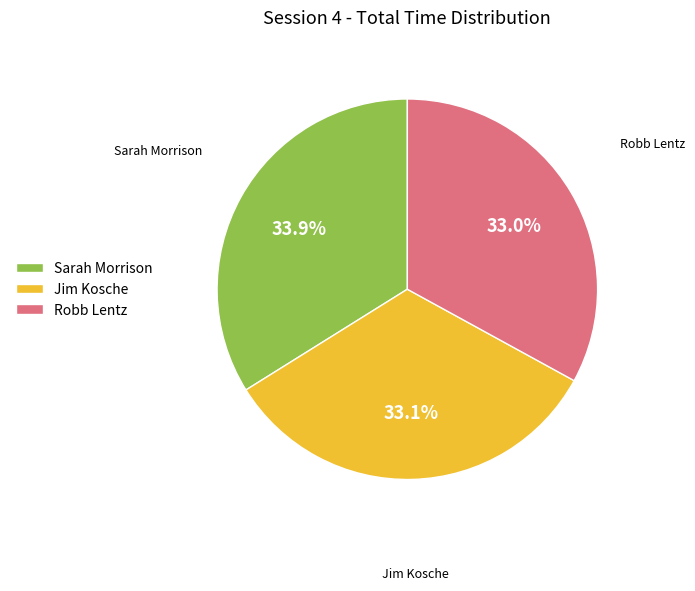

Which has a higher value, Sarah Morrison or Robb Lentz?

Sarah Morrison